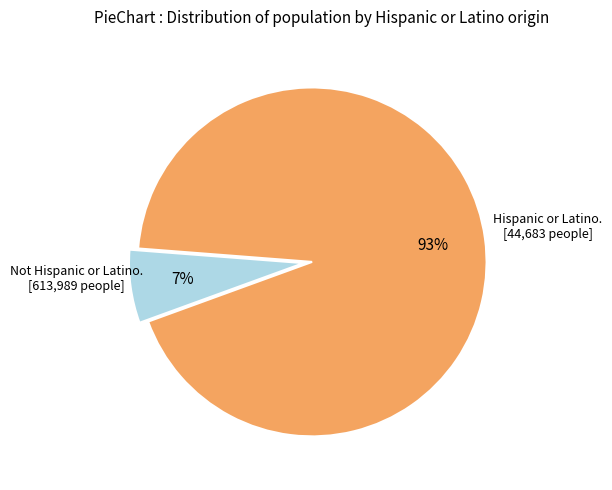

To the nearest percent, what is the difference between the largest and smallest slice percentages?

86%